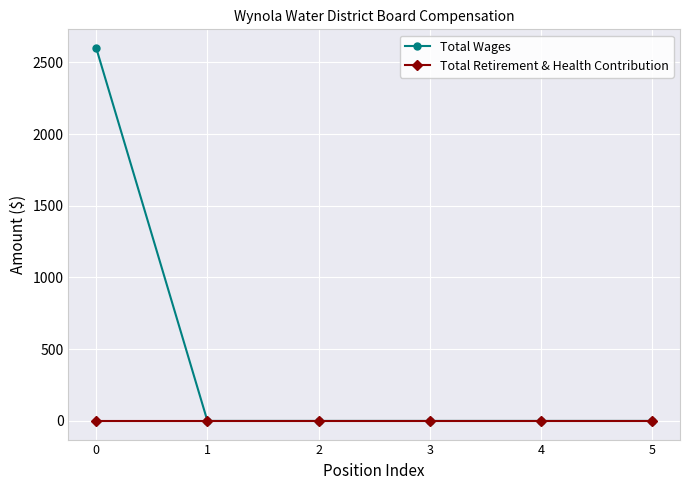

Reading left to right, list all the values displayed in this chart.

Total Wages: 2600	0	0	0	0	0
Total Retirement & Health Contribution: 0	0	0	0	0	0